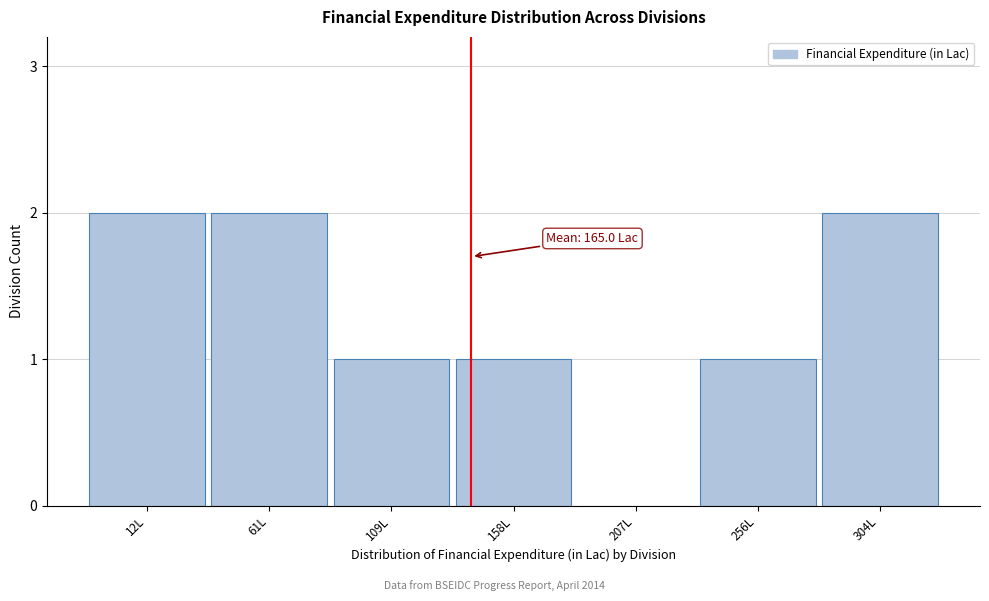

Reading left to right, what are all the values shown in this chart?

12L=2	61L=2	109L=1	158L=1	207L=0	256L=1	304L=2